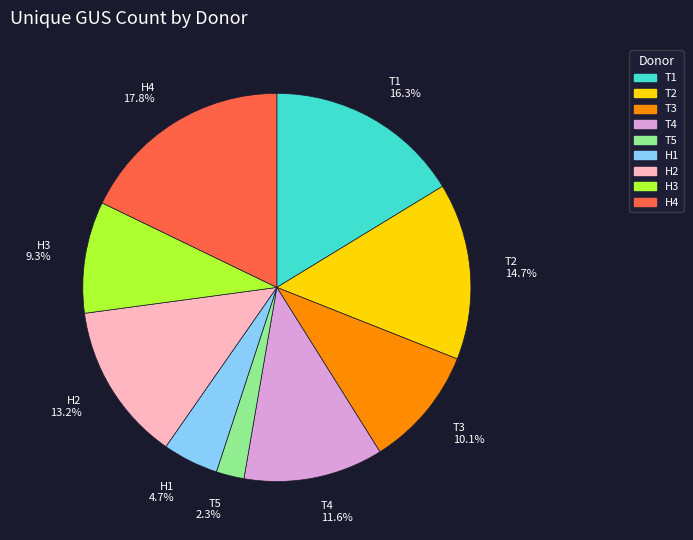

How much of the chart is everything except H4?

82.2%